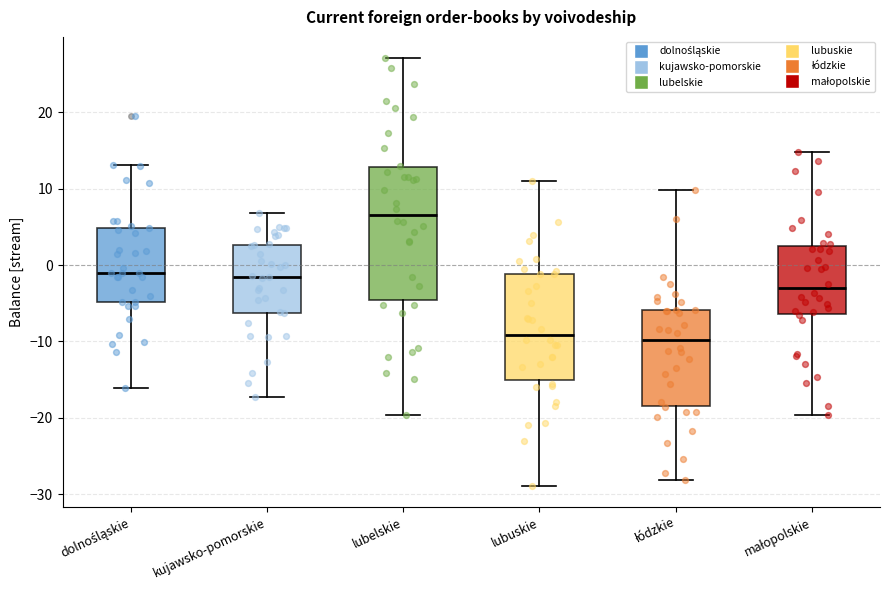

Where is the lower edge of the box for małopolskie on the y-axis? The values are not printed on the chart, so give them approximately, as read against the axis.

-6